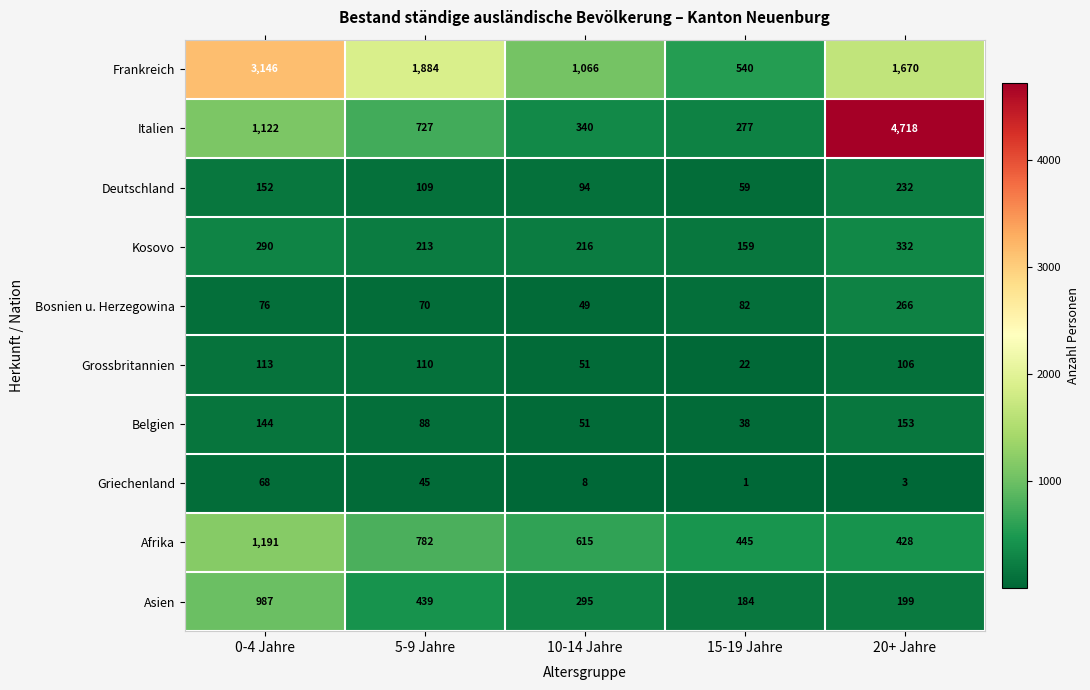

What is the total value across all series at 5-9 Jahre?

4467